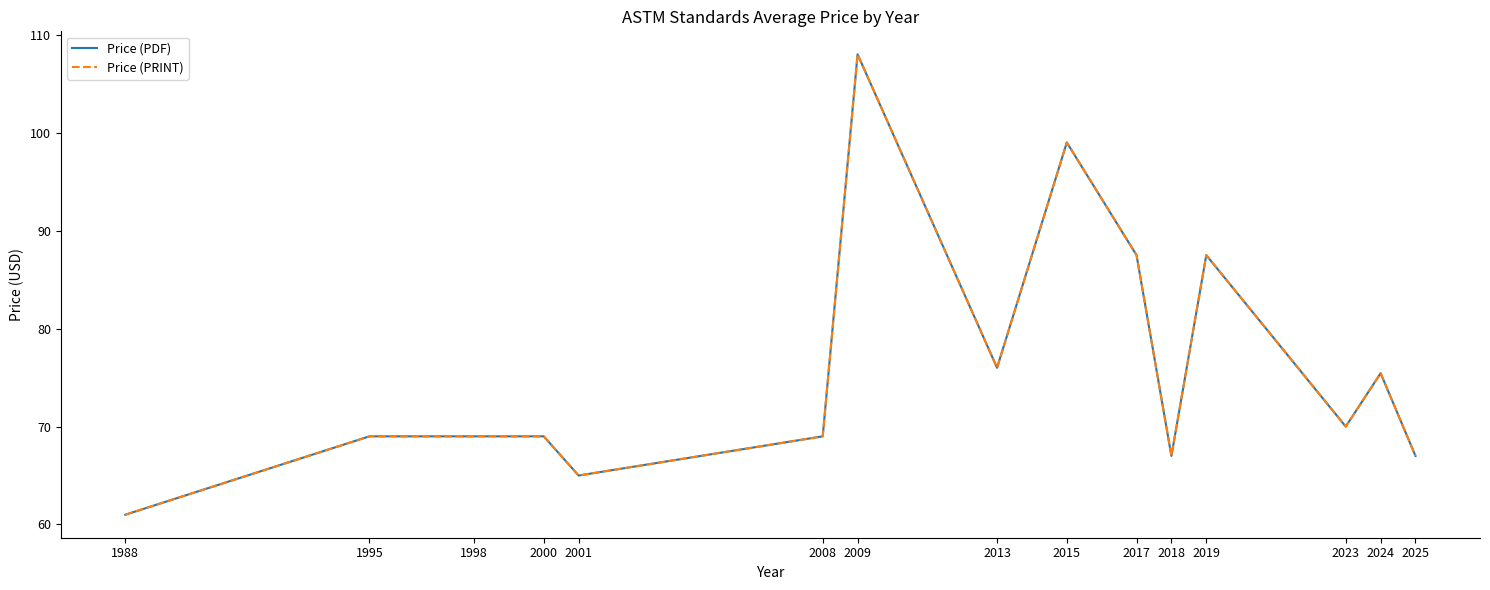

True or false: Price (PRINT) and Price (PDF) cross at least once.

False